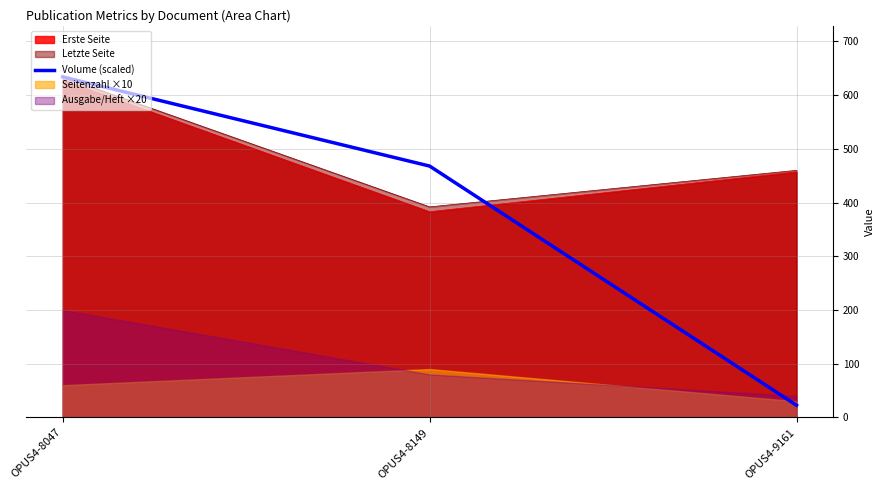

Read the value at OPUS4-8149.

468.0